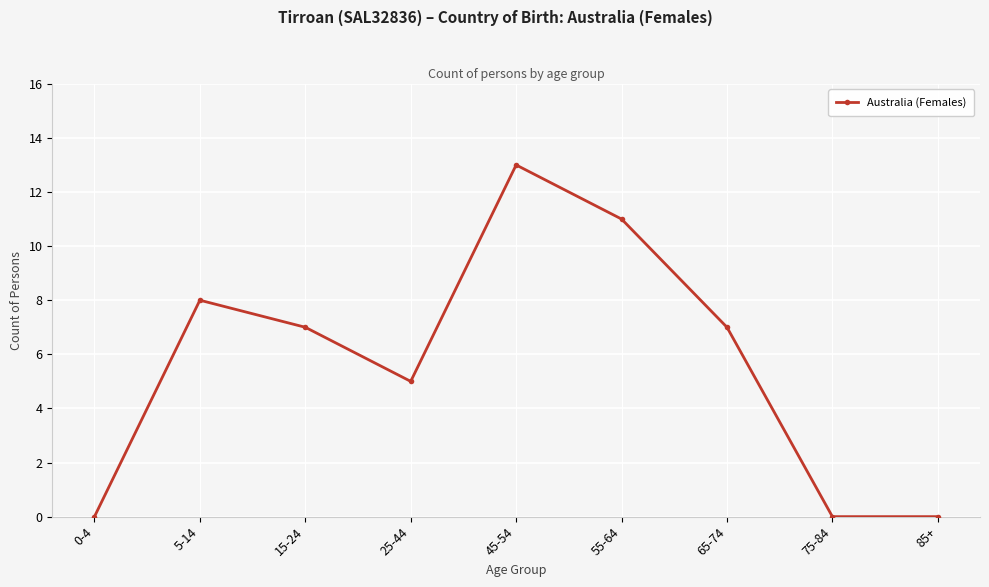

Reading left to right, transcribe all the data shown in this chart.

0-4=0	5-14=8	15-24=7	25-44=5	45-54=13	55-64=11	65-74=7	75-84=0	85+=0